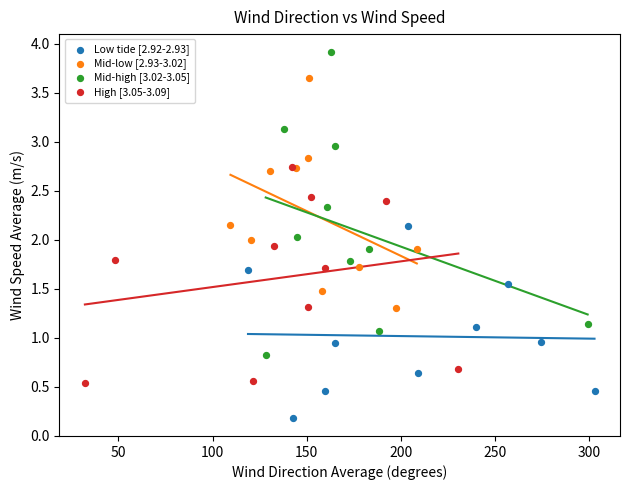

Which series has the largest Y range (max minus min)?

Mid-high [3.02-3.05]